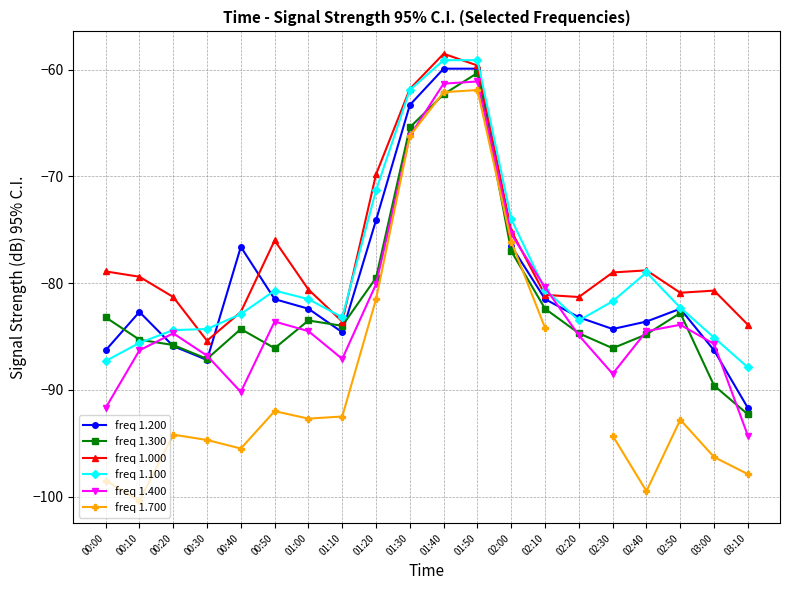

Which category has the highest value across all series?

01:40